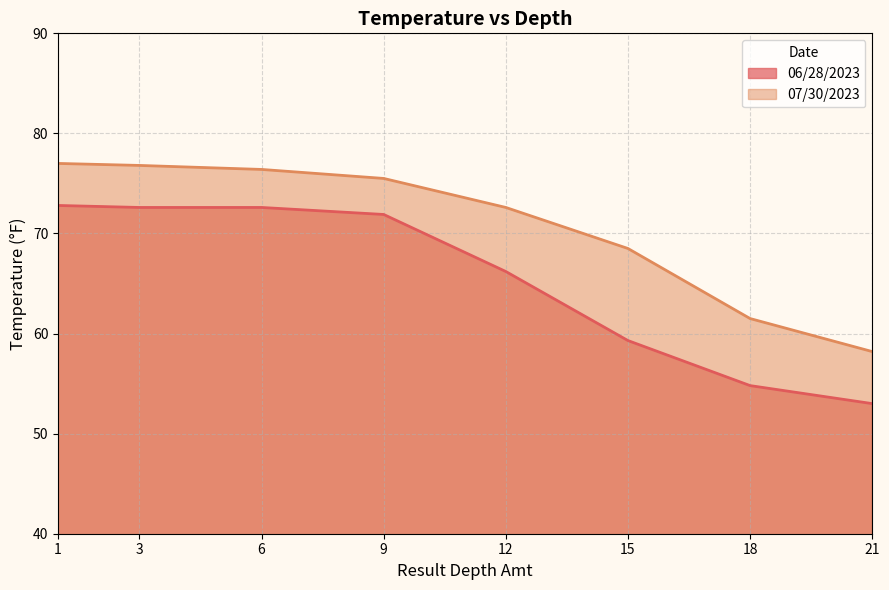

What is the minimum value shown in the chart?

53.0